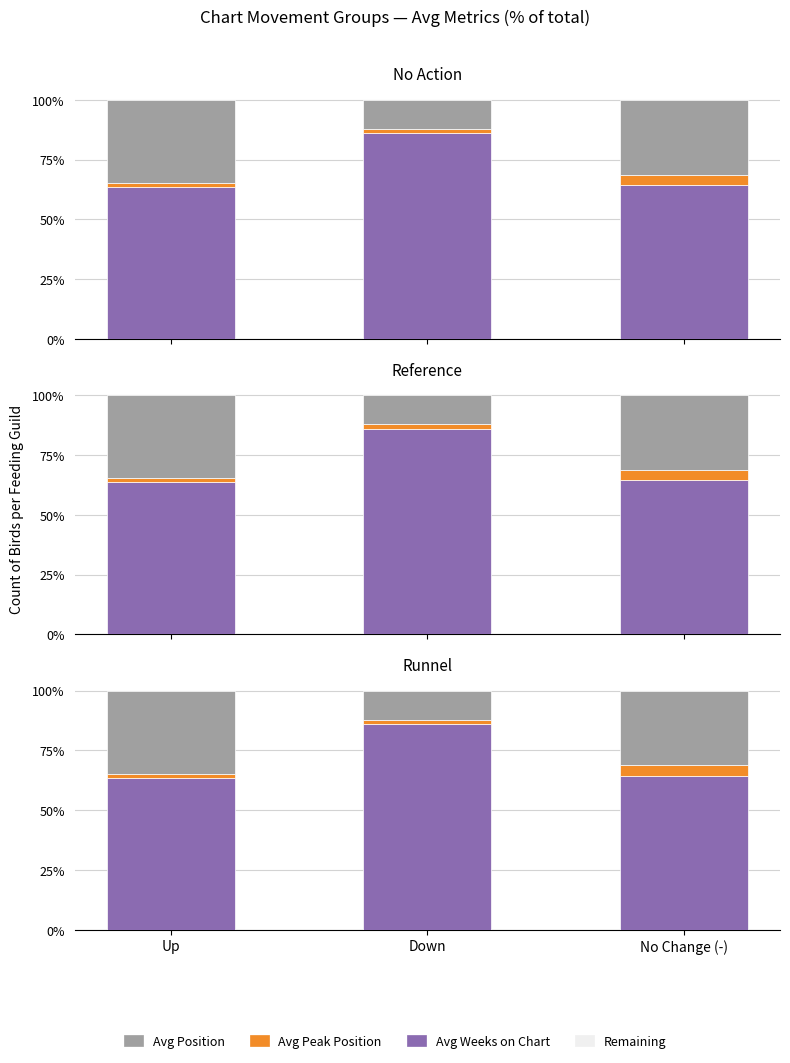

What is the label of the 1st bar from the right?

No Change (-)